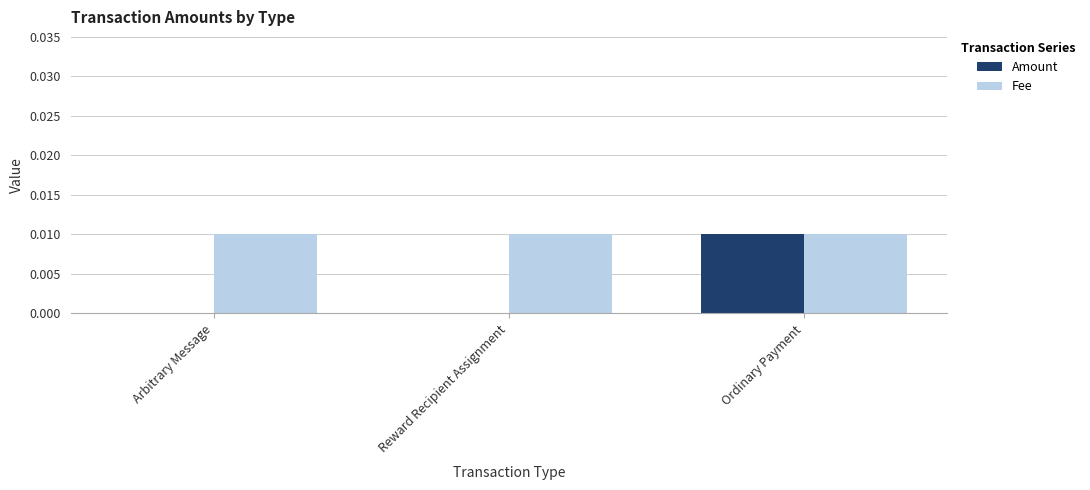

Which series has the largest total across all categories?

Fee